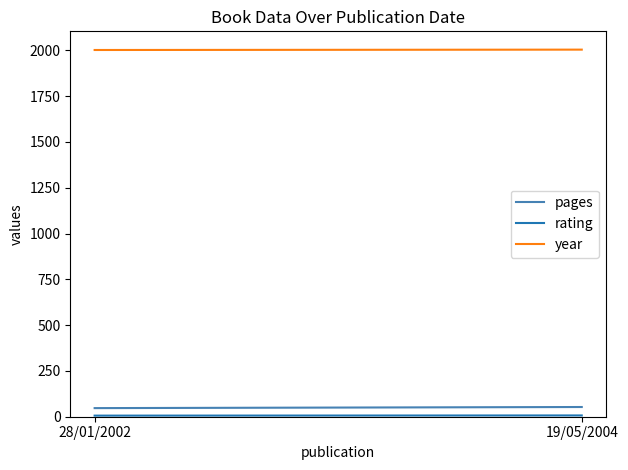

Which series changed the most between 28/01/2002 and 19/05/2004?

pages